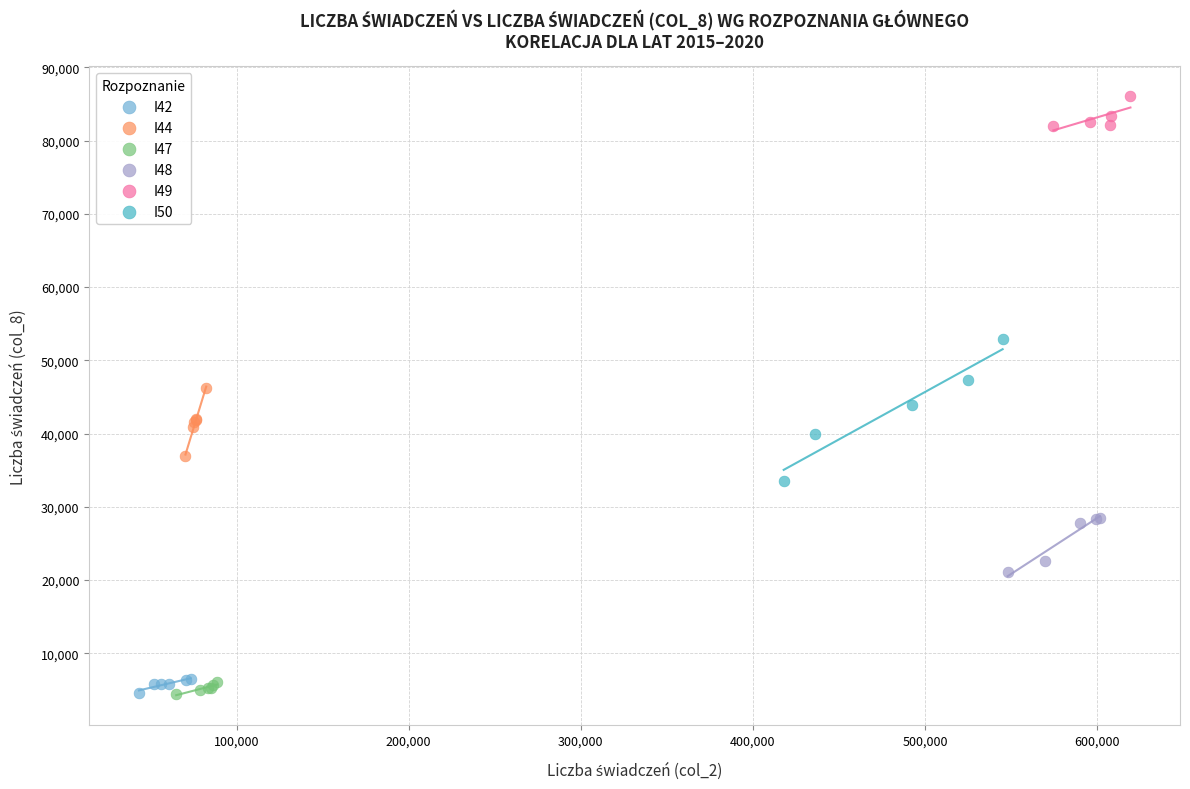

Which series reaches the maximum Y coordinate?

I49